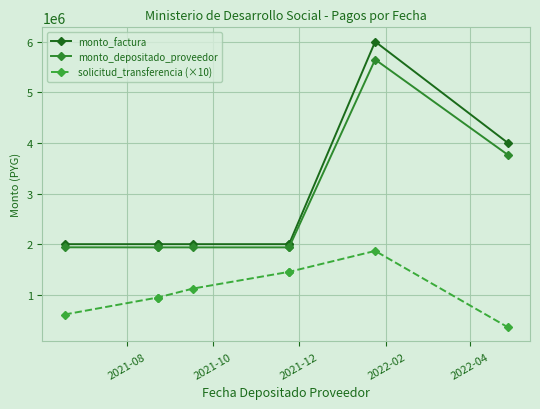

True or false: monto_factura and monto_depositado_proveedor cross at least once.

False